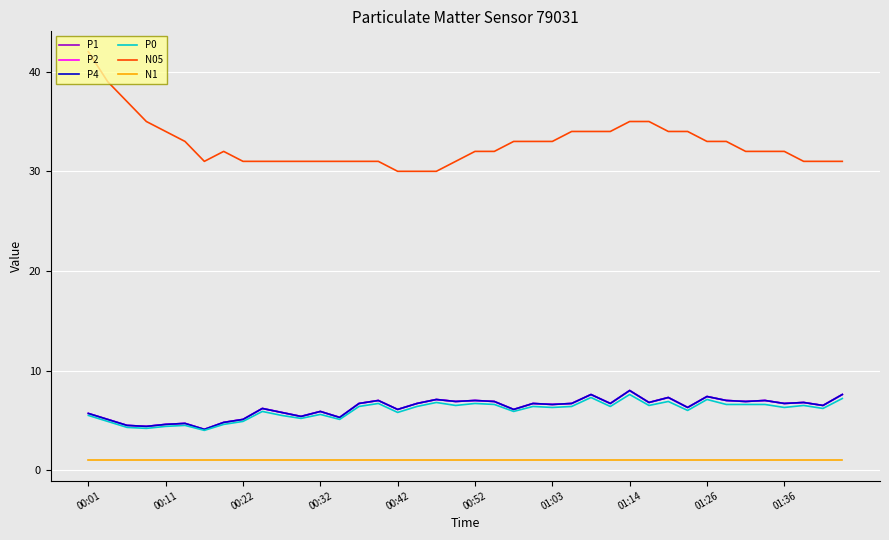

Is this an area chart (filled region under the line)?

No